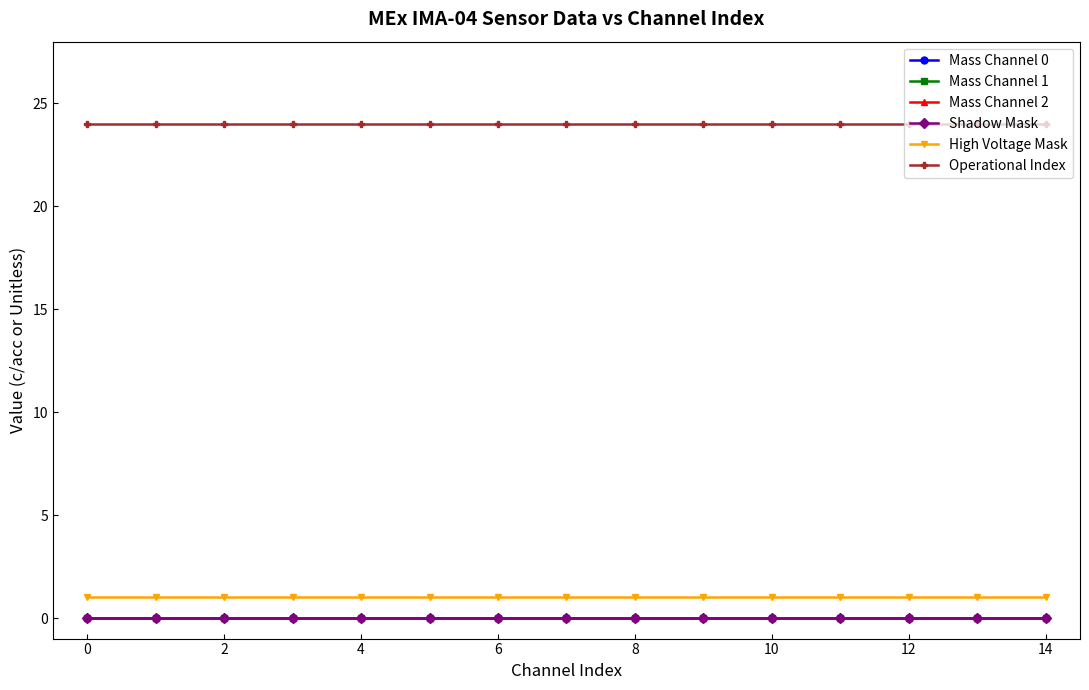

List the series in order of their peak value, highest first.

Operational Index, High Voltage Mask, Mass Channel 0, Mass Channel 1, Mass Channel 2, Shadow Mask